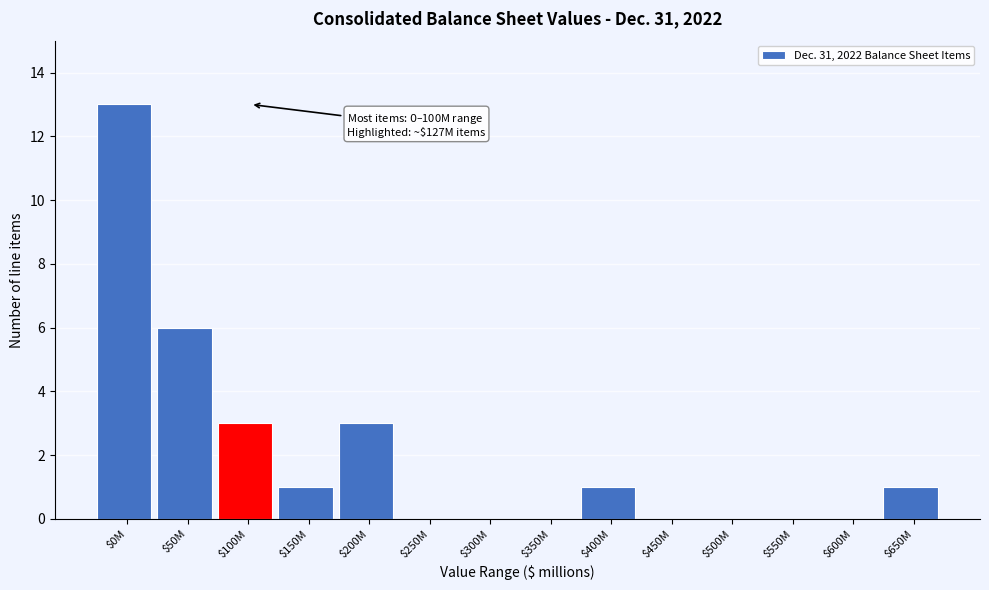

What is the greatest value displayed?

13